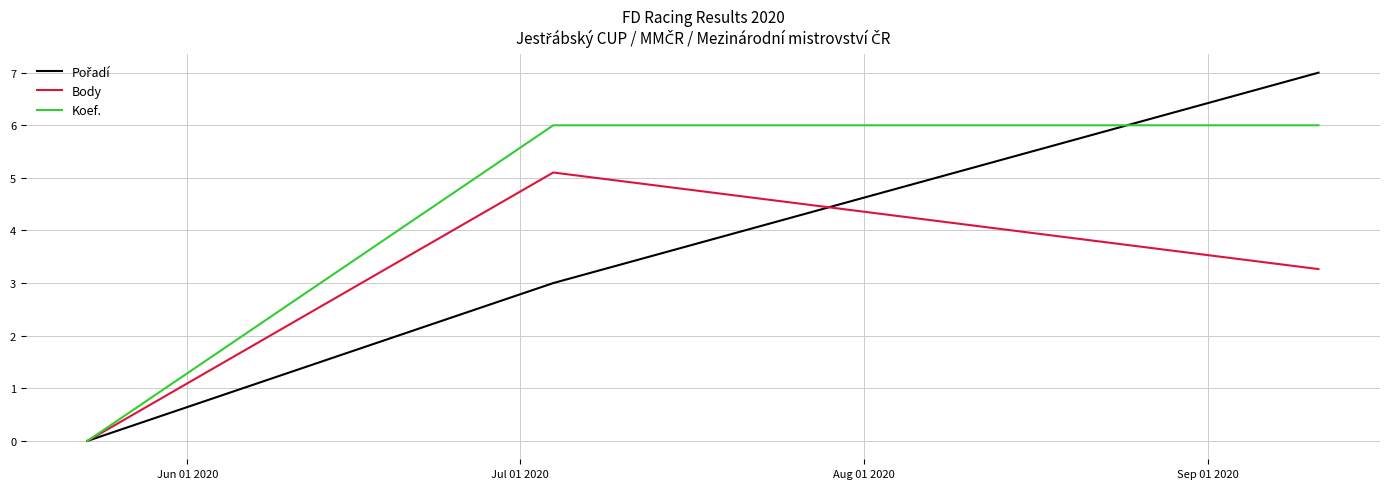

How many Koef. values are between 0 and 6?

3